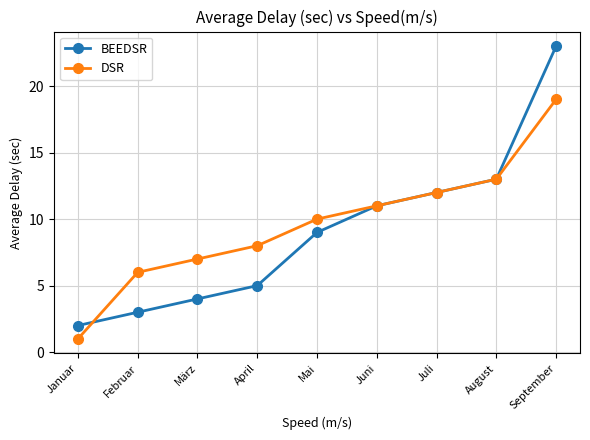

What is the approximate value of DSR at September?

19